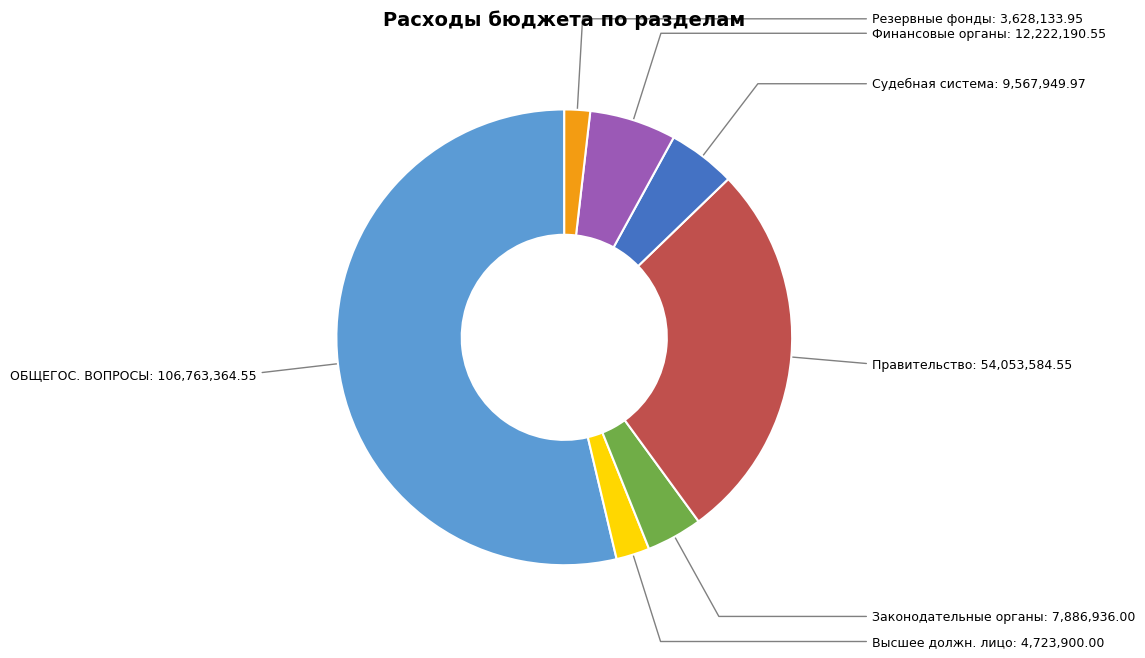

Which has a higher value, ОБЩЕГОС. ВОПРОСЫ or Правительство?

ОБЩЕГОС. ВОПРОСЫ